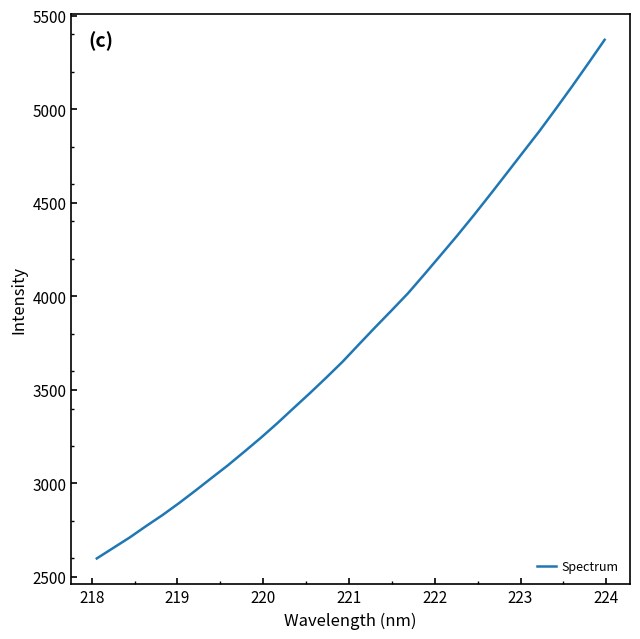

What is the smallest value displayed?

2598.6